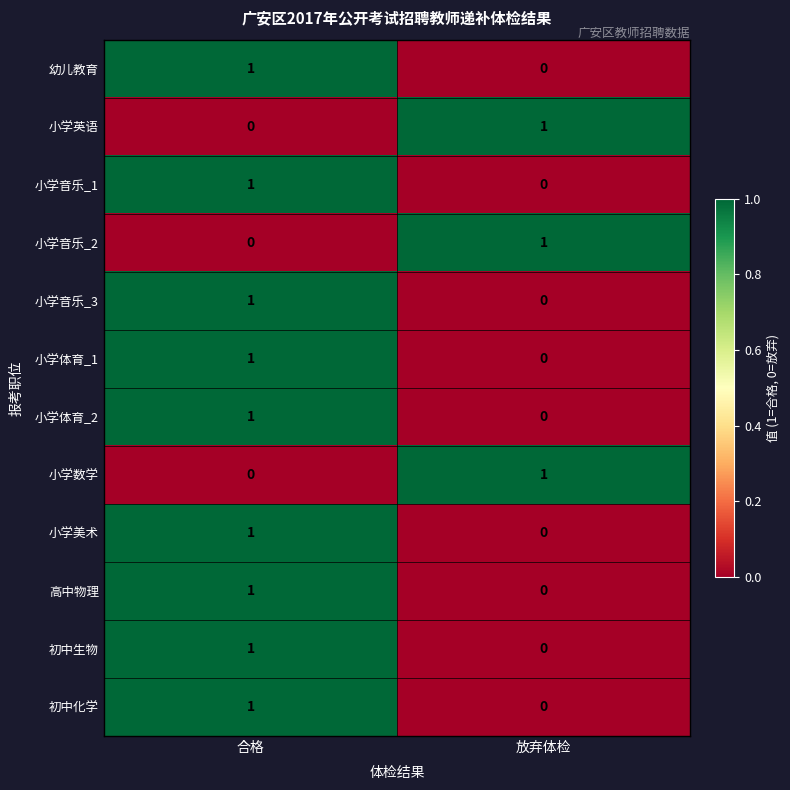

The 高中物理 series shows 1 at 合格. True or false?

True